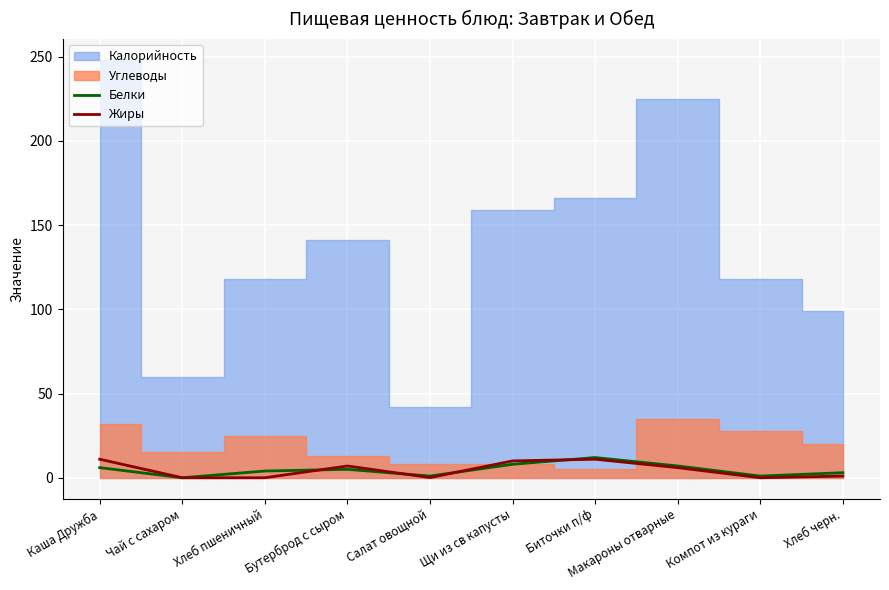

Which has a higher value, Хлеб черн. or Биточки п/ф?

Биточки п/ф